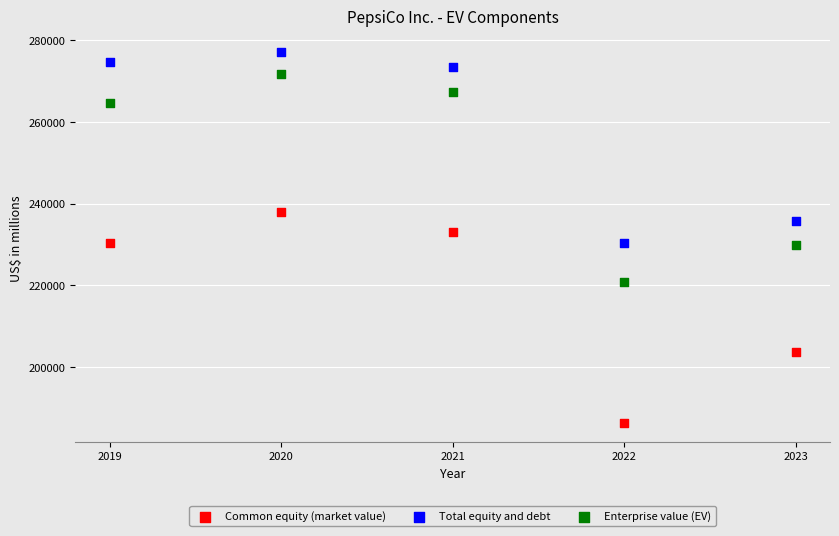

Which series reaches the maximum Y coordinate?

Total equity and debt